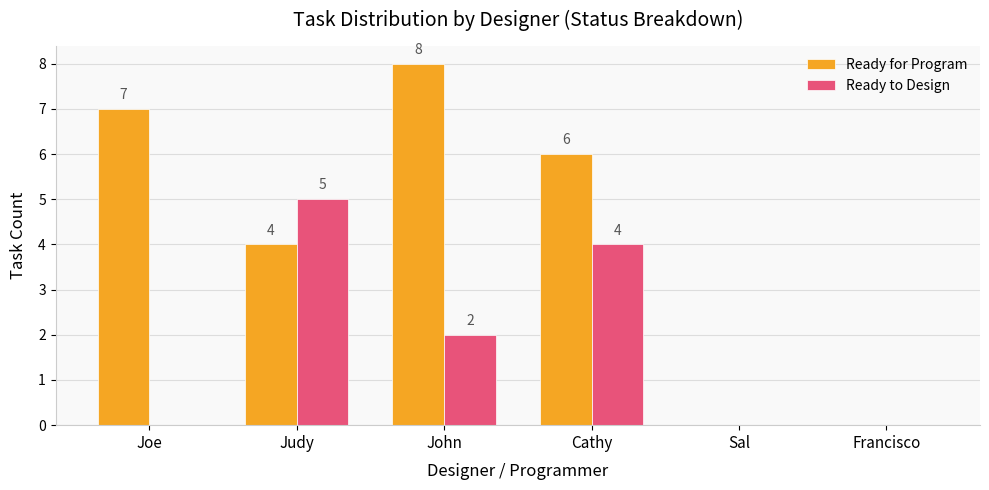

What is the difference between the Ready to Design values at Francisco and Cathy?

4